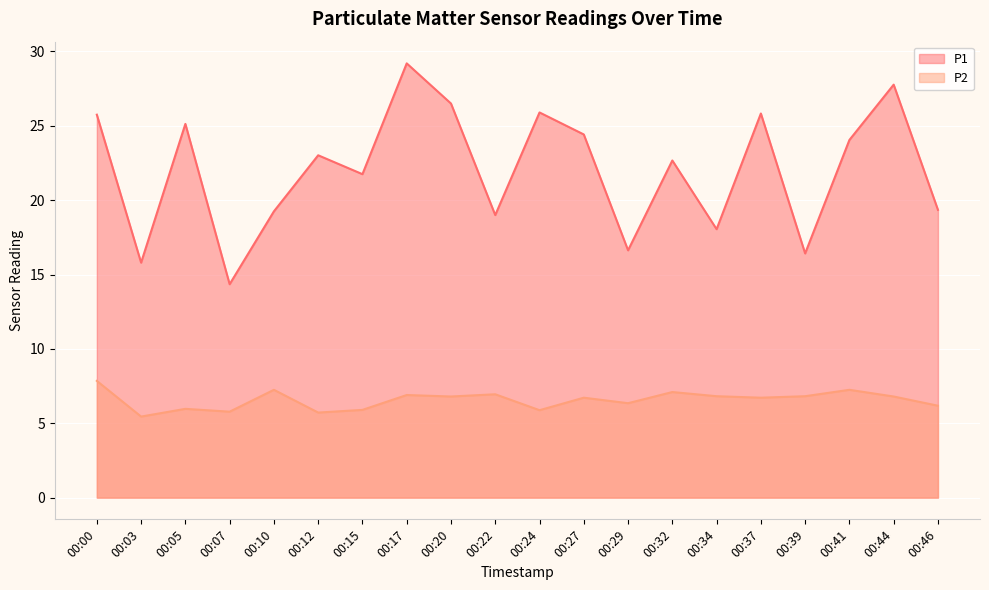

True or false: P2 and P1 intersect in this chart.

False